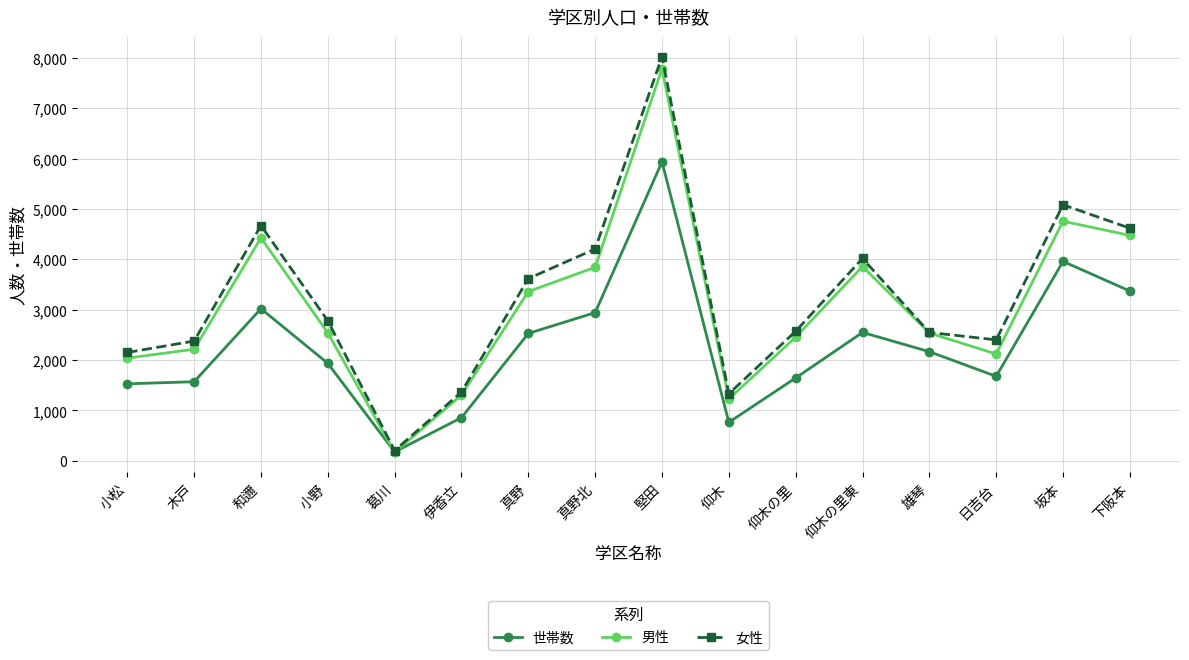

What is the difference between the maximum and minimum values in the 女性 series?

7821